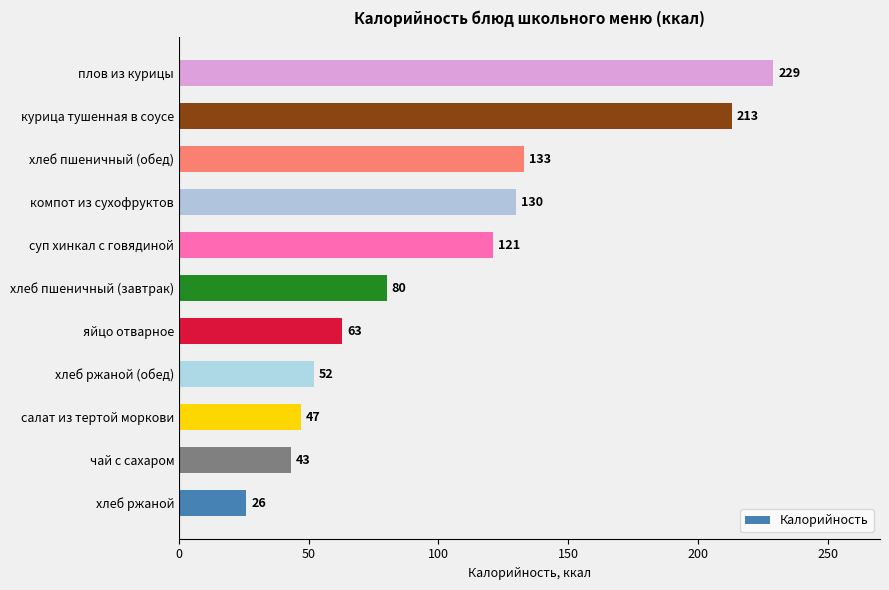

At which label is the value closest to 127?

компот из сухофруктов